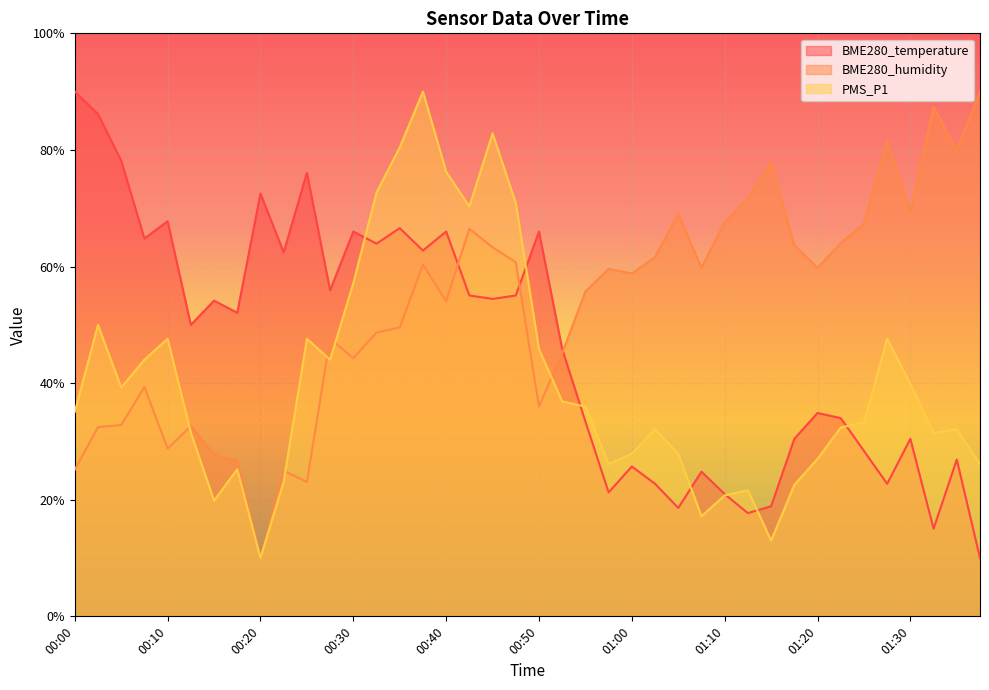

Reading right to left, what are all the values shown in this chart?

BME280_temperature: 10.0	26.9	15.0	30.4	22.7	28.4	34.0	34.9	30.4	18.9	17.7	21.0	24.8	18.6	22.7	25.7	21.3	33.4	45.9	66.0	55.0	54.4	55.0	66.0	62.7	66.6	63.9	66.0	55.9	76.1	62.4	72.5	52.1	54.1	50.0	67.8	64.8	78.1	86.1	90.0
BME280_humidity: 90.0	79.9	87.4	69.4	81.5	67.4	64.0	59.8	63.7	77.8	71.7	67.6	59.8	69.0	61.6	58.8	59.6	55.7	45.2	36.0	60.7	63.3	66.5	54.1	60.3	49.6	48.7	44.3	47.6	23.0	25.0	10.0	26.7	27.7	32.6	28.8	39.3	32.8	32.5	25.2
PMS_P1: 26.1	32.1	31.5	39.9	47.6	33.3	32.4	27.0	22.5	13.0	21.6	20.7	17.2	27.9	32.1	27.9	26.1	36.0	36.9	45.8	70.9	82.8	70.3	76.3	90.0	80.4	72.7	57.2	44.0	47.6	23.1	10.0	25.2	19.9	31.5	47.6	44.0	39.2	50.0	35.1